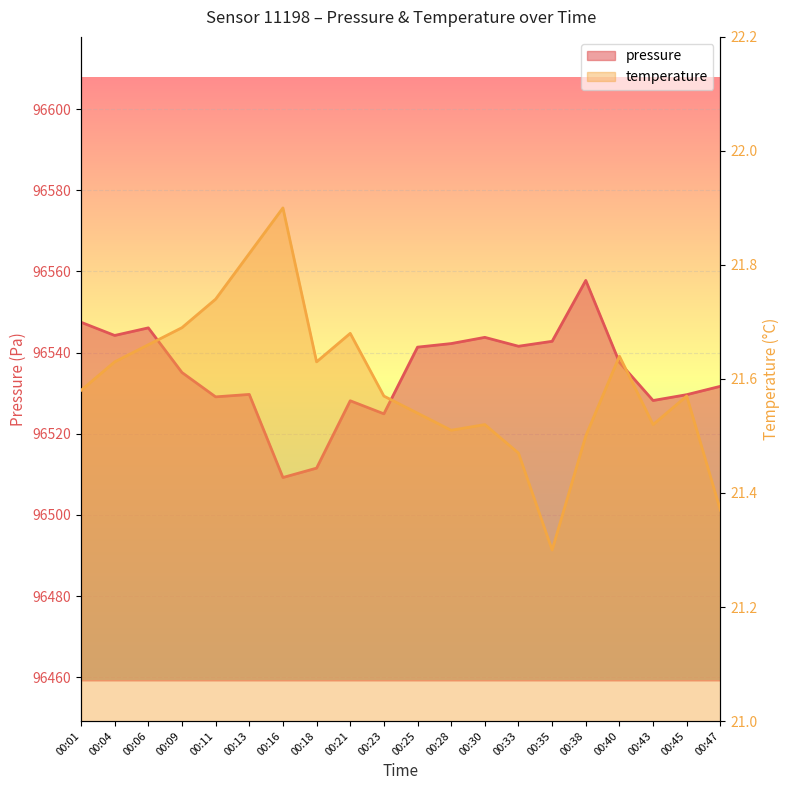

How many data points in pressure are above 96537?

10